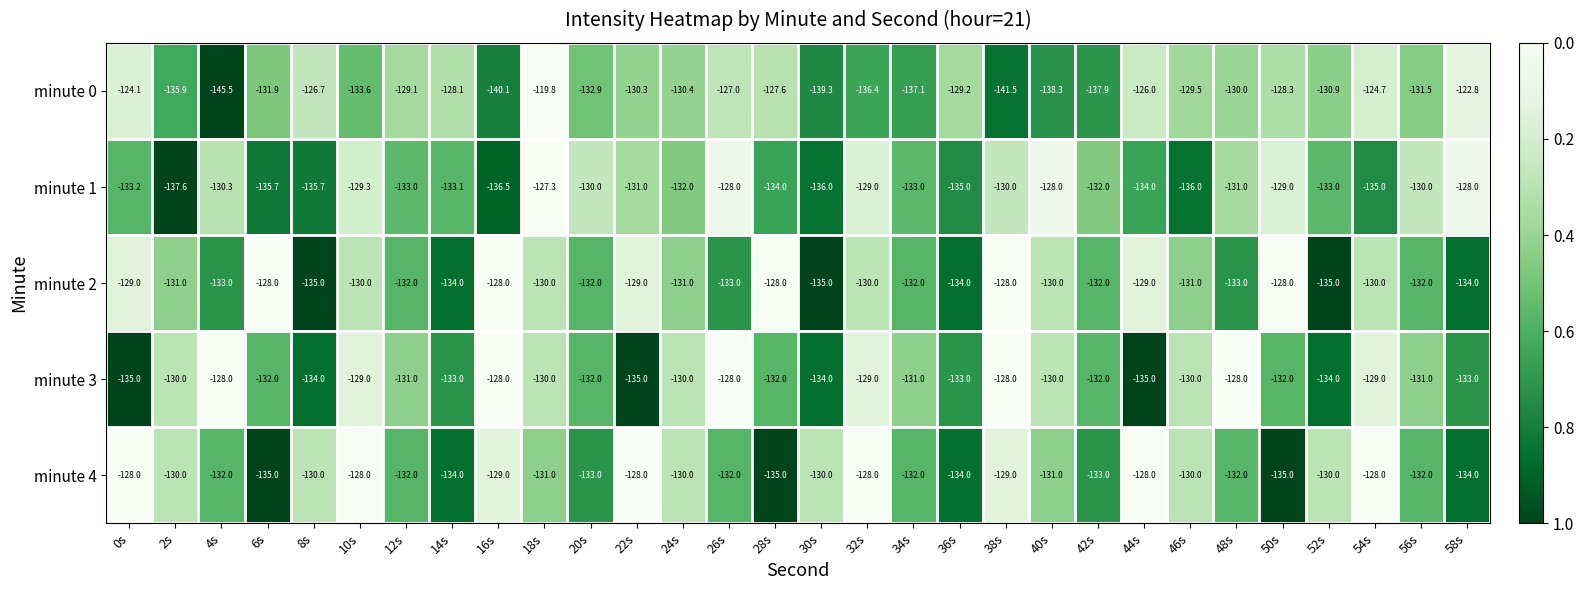

What is the maximum value shown in the chart?

-119.8